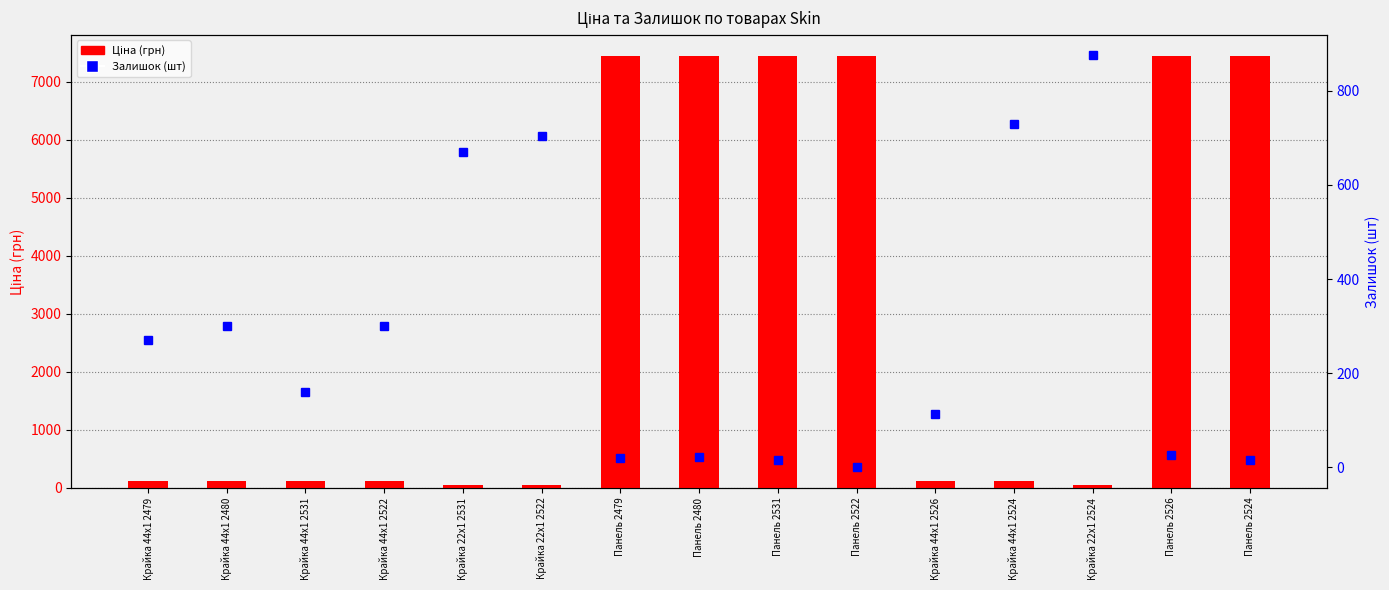

The value of Ціна (грн) at Крайка 44x1 2480 is 111.7. True or false?

True